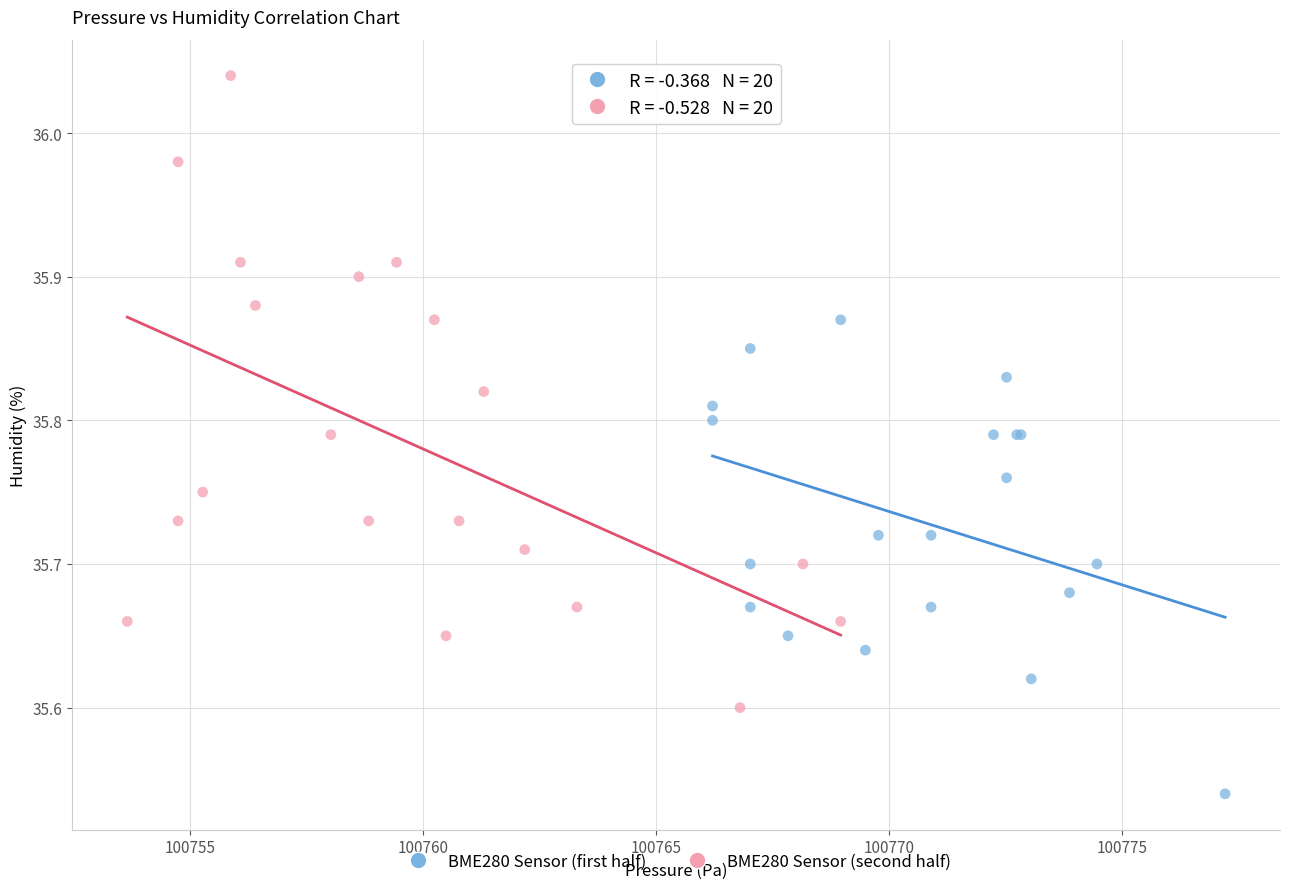

Which series contains the highest Y value?

BME280 Sensor (second half)